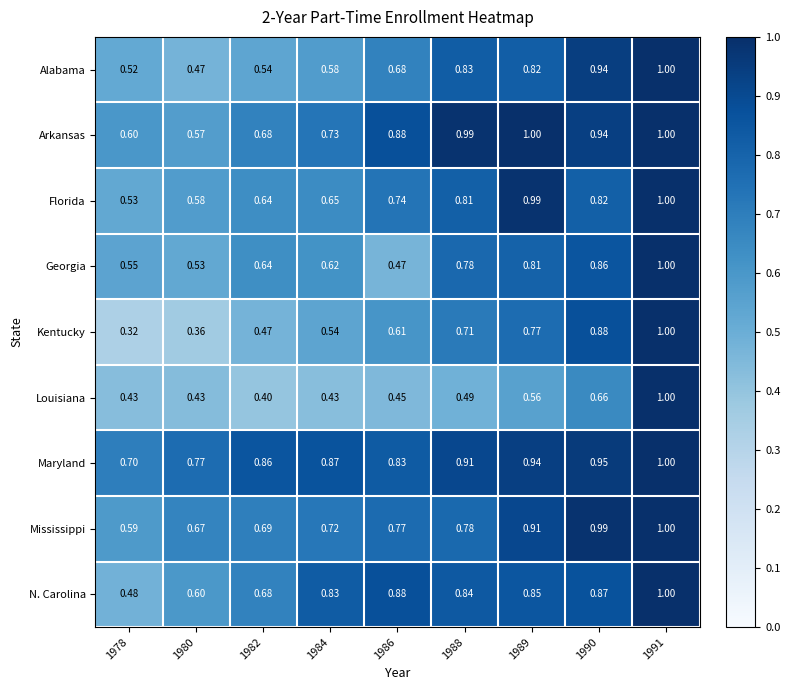

Which series has the largest total across all categories?

Maryland